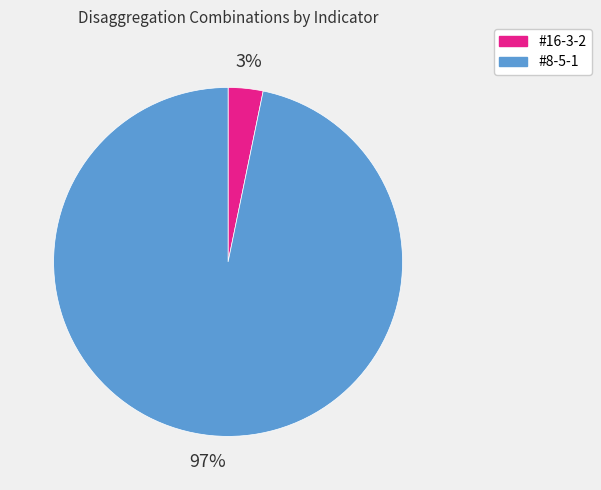

Is the sum of #8-5-1 and #16-3-2 greater than half?

Yes